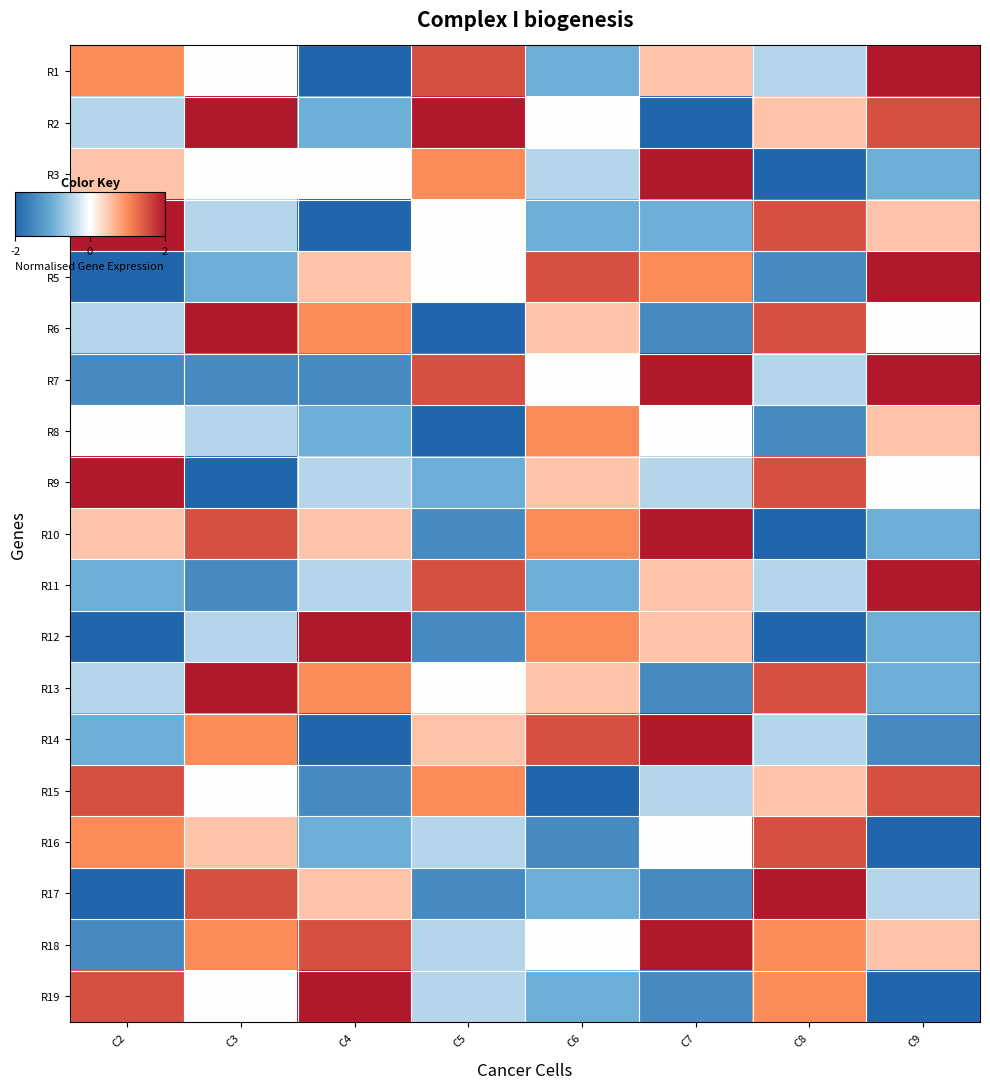

Between C4 and C9, which is larger?

C9